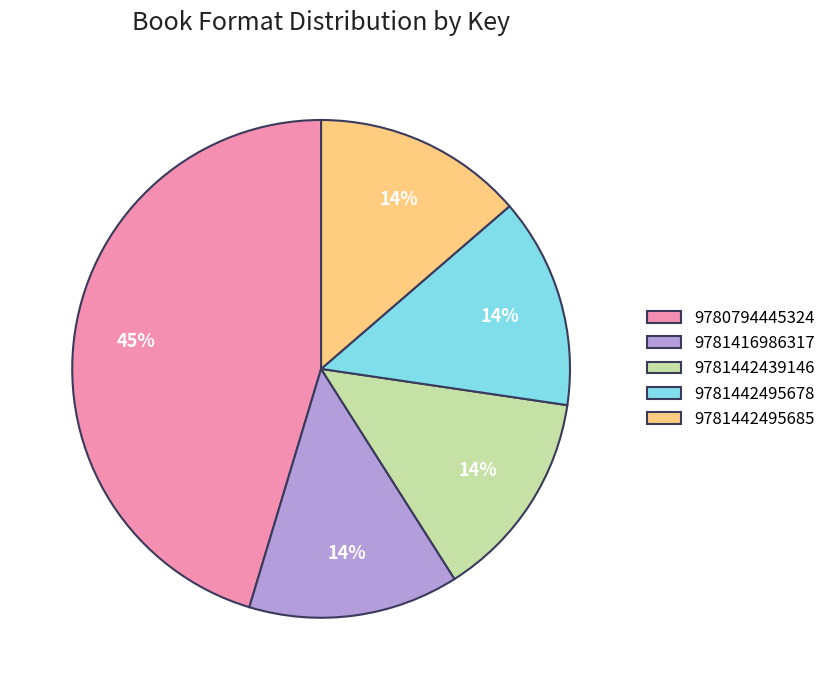

The 9781442439146 slice represents 14% of the pie. True or false?

True